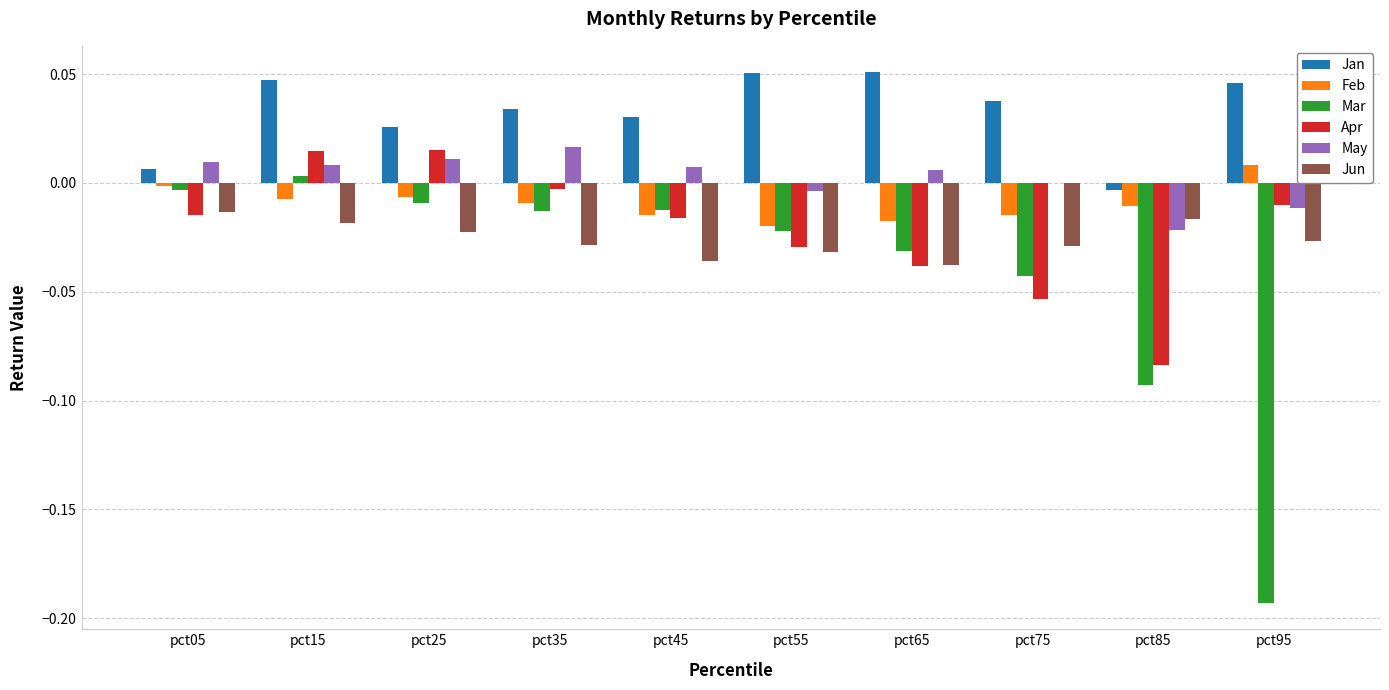

Where is Jun nearest to the value 0?

pct05